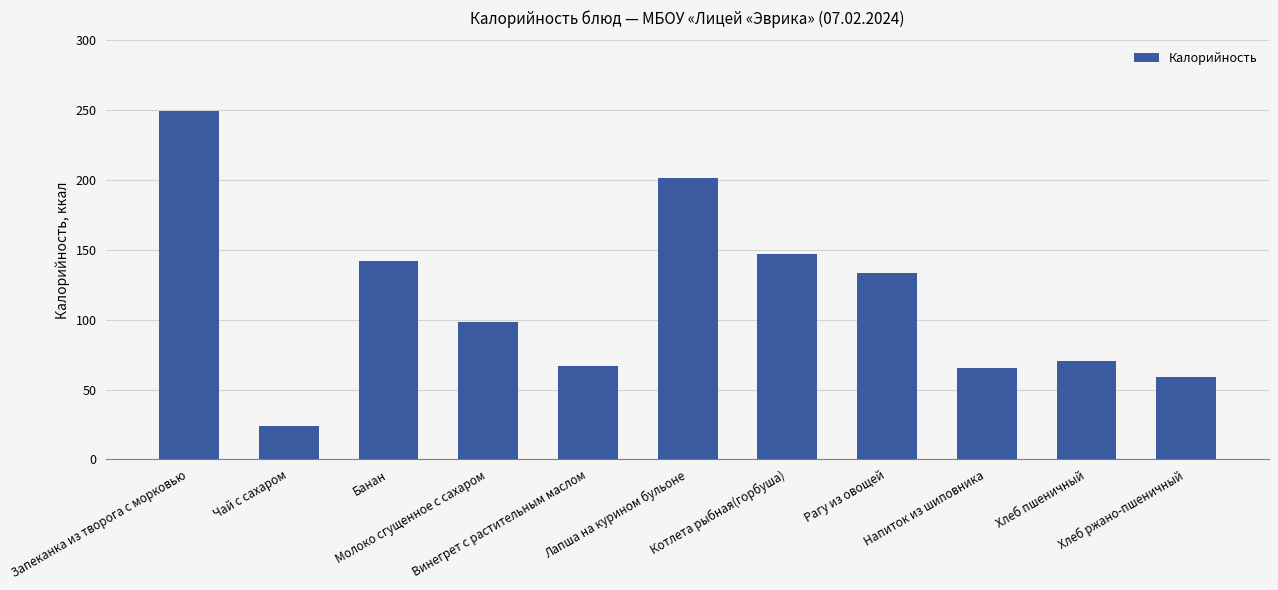

What is the change in value from Банан to Винегрет с растительным маслом?

-74.7